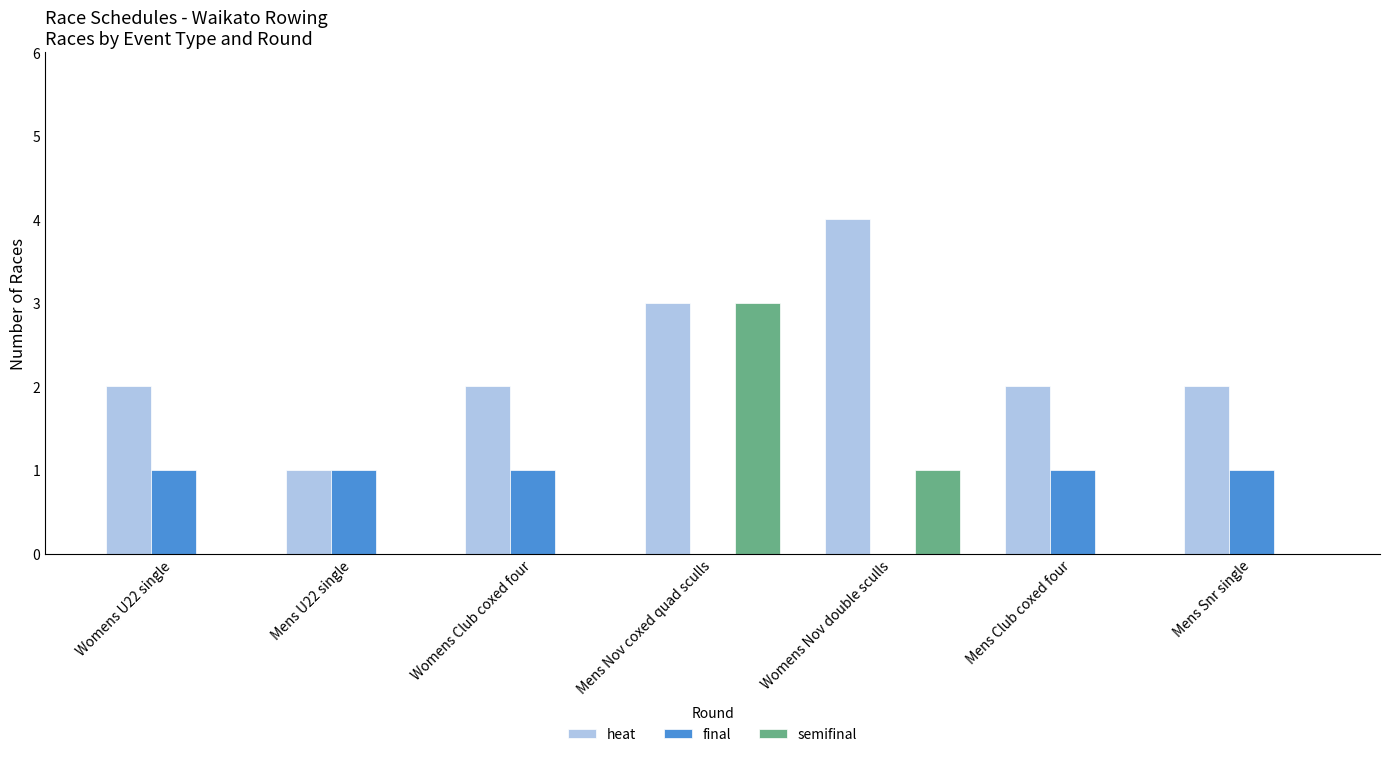

What is the sum of the final values at Womens U22 single and Mens Club coxed four?

2